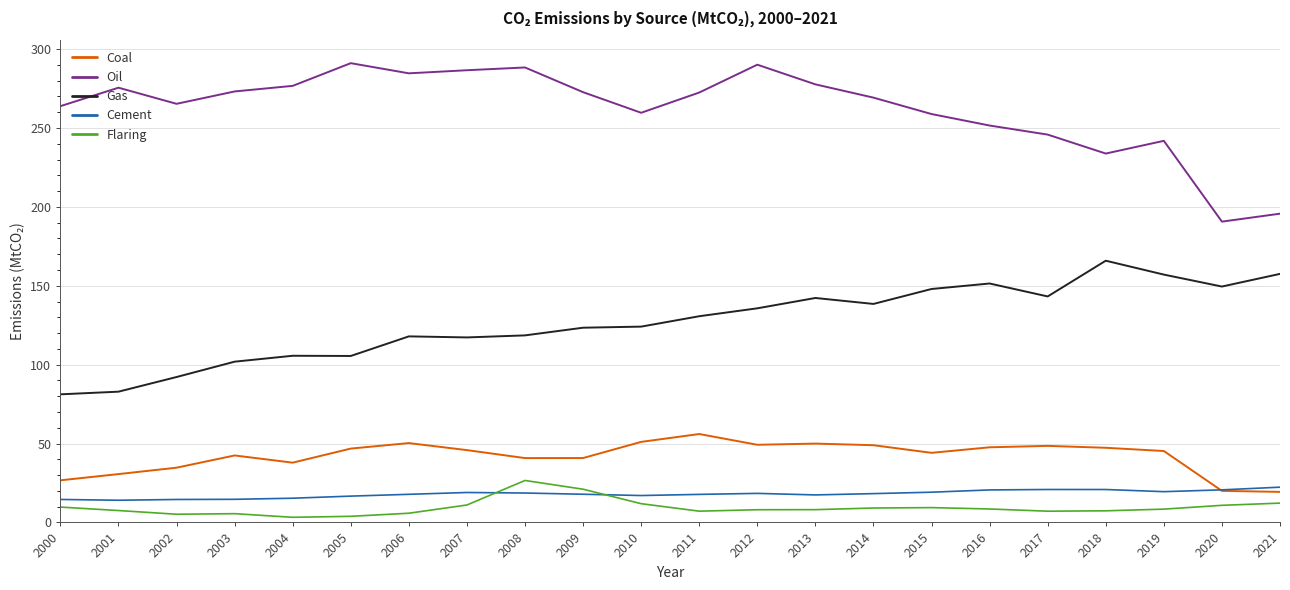

Does the chart display data point markers on the line(s)?

No